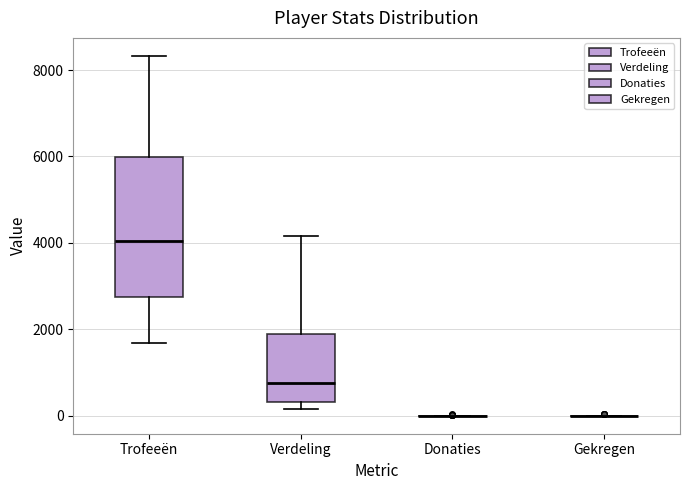

Which box is the tallest, from its lower edge to its upper edge?

Trofeeën